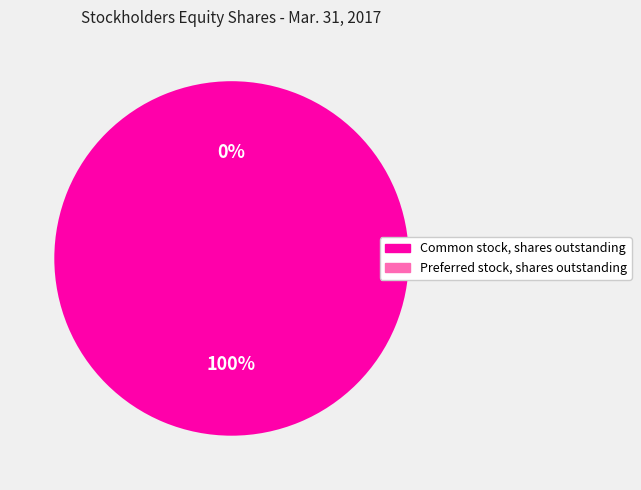

How many segments does this pie chart have?

2